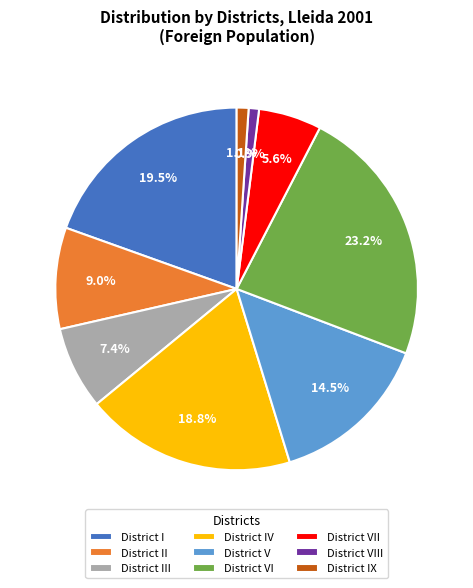

What percentage do District VIII and District III together represent?

8.3%